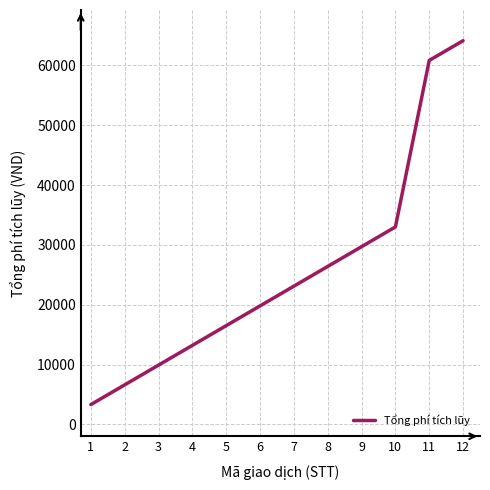

Does the chart have visible grid lines?

Yes